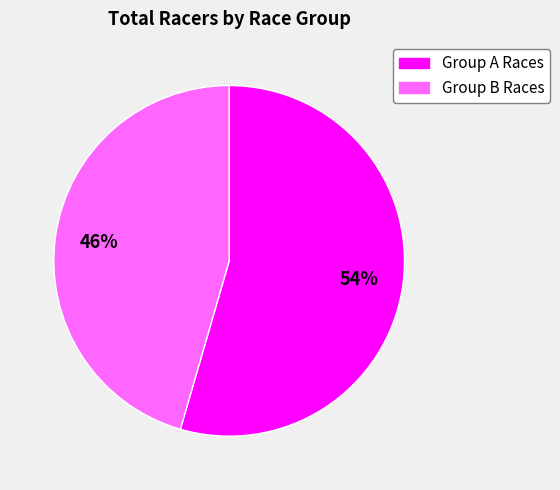

Is there a majority slice in this chart?

Yes